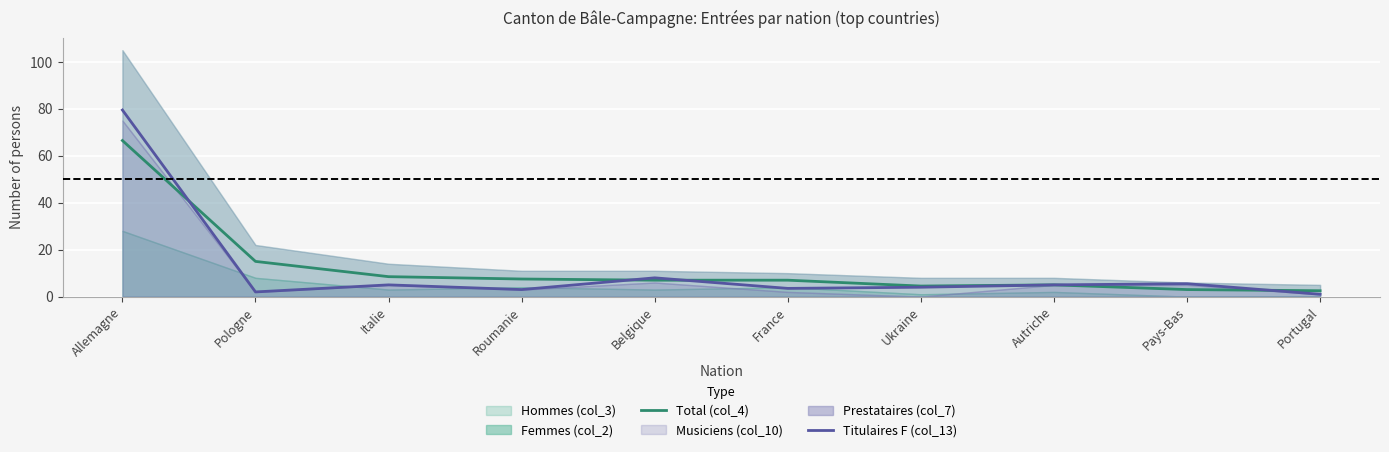

What position from the right is Italie?

8